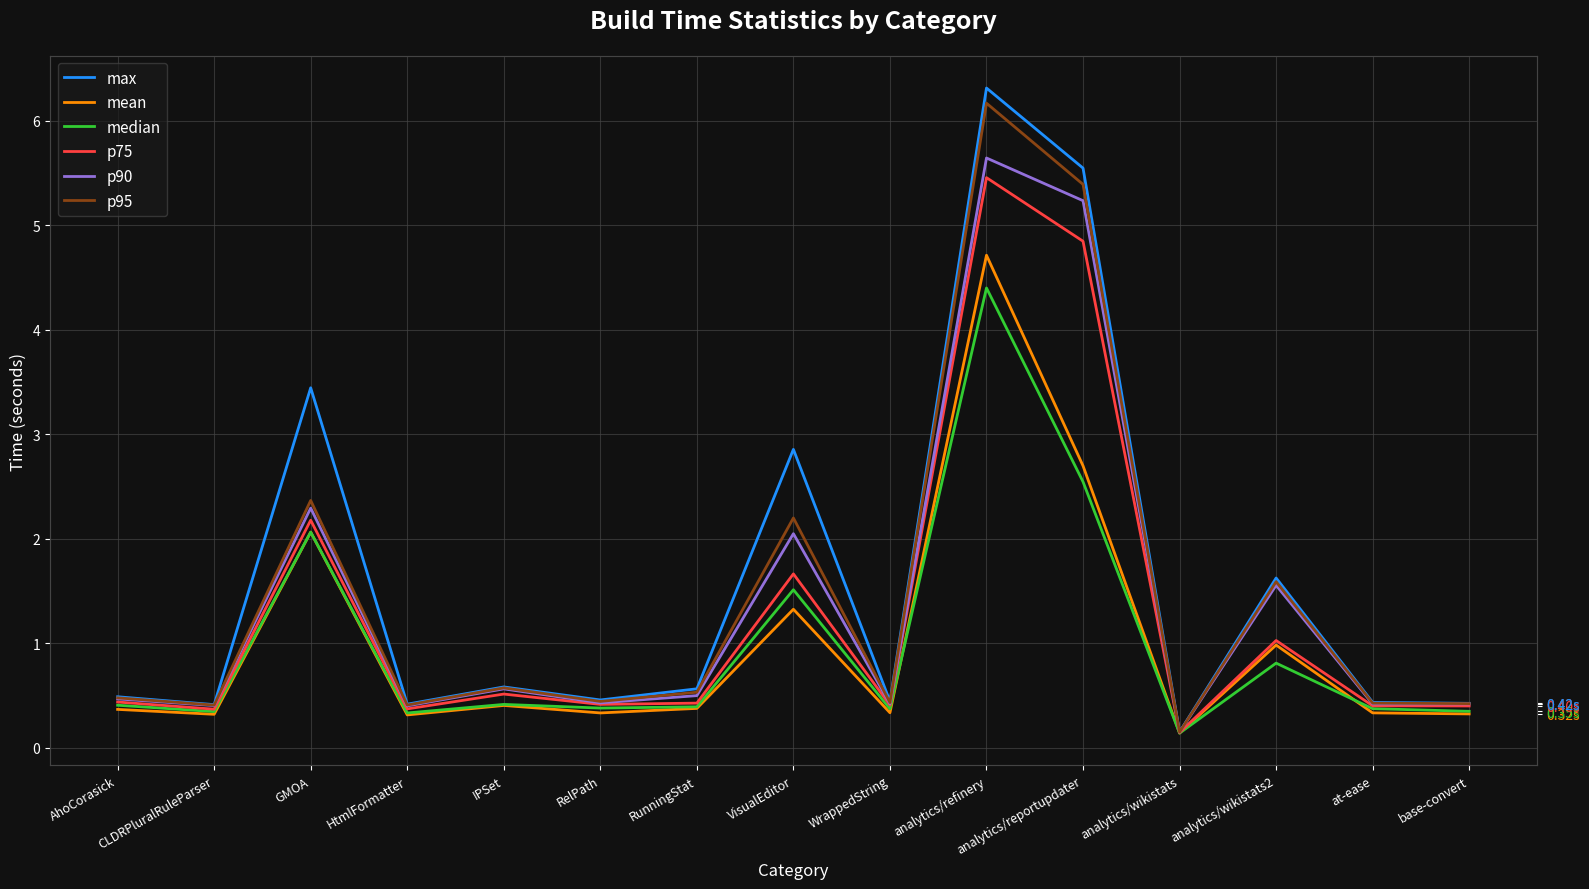

Which series changed the most between GMOA and analytics/wikistats?

max